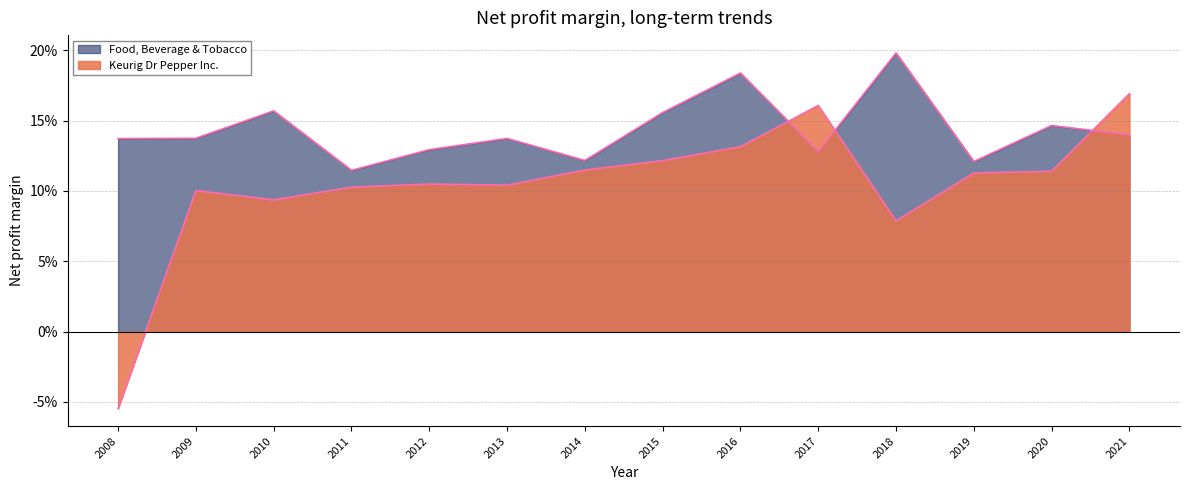

Does the chart have visible grid lines?

Yes